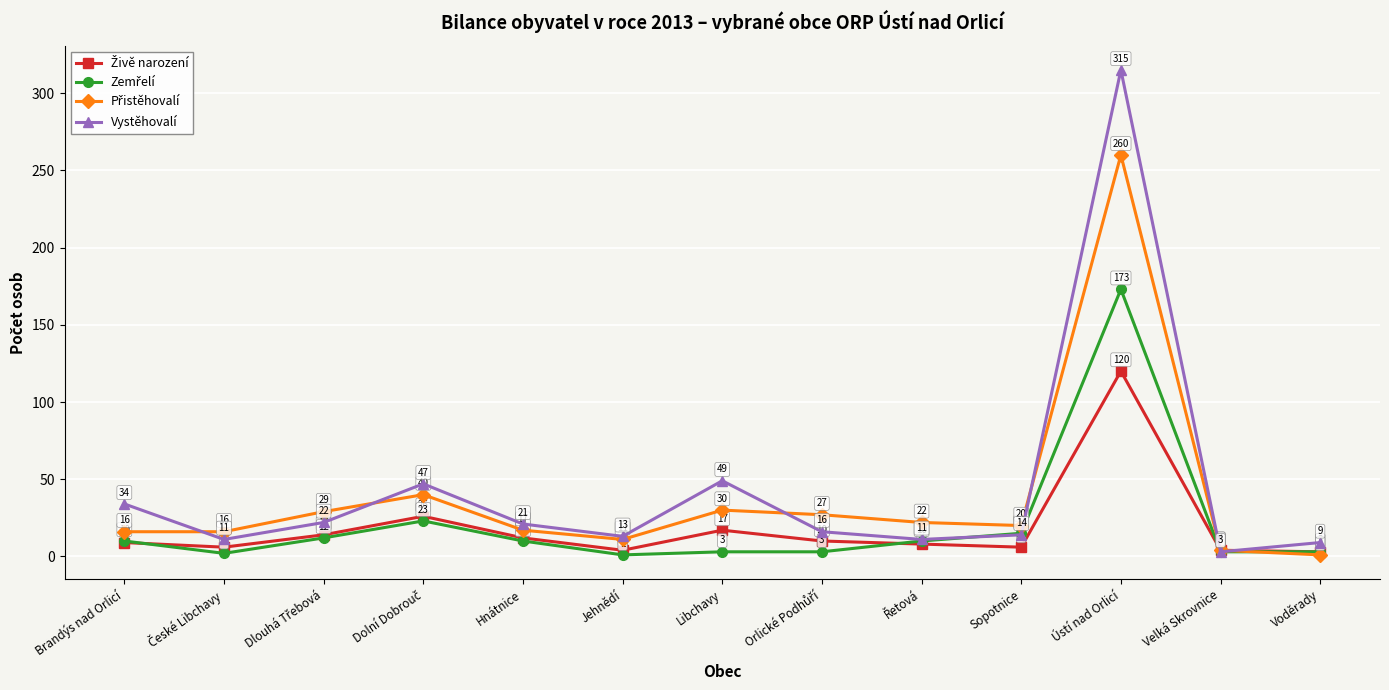

How many categories are shown in the chart?

13